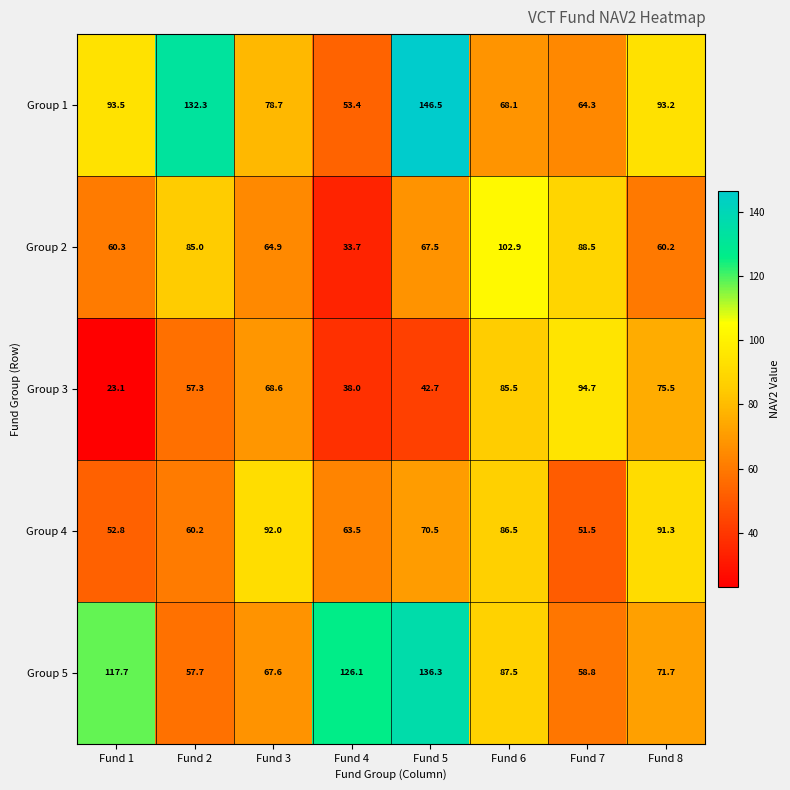

The value of Group 3 at Fund 5 is 42.7. True or false?

True